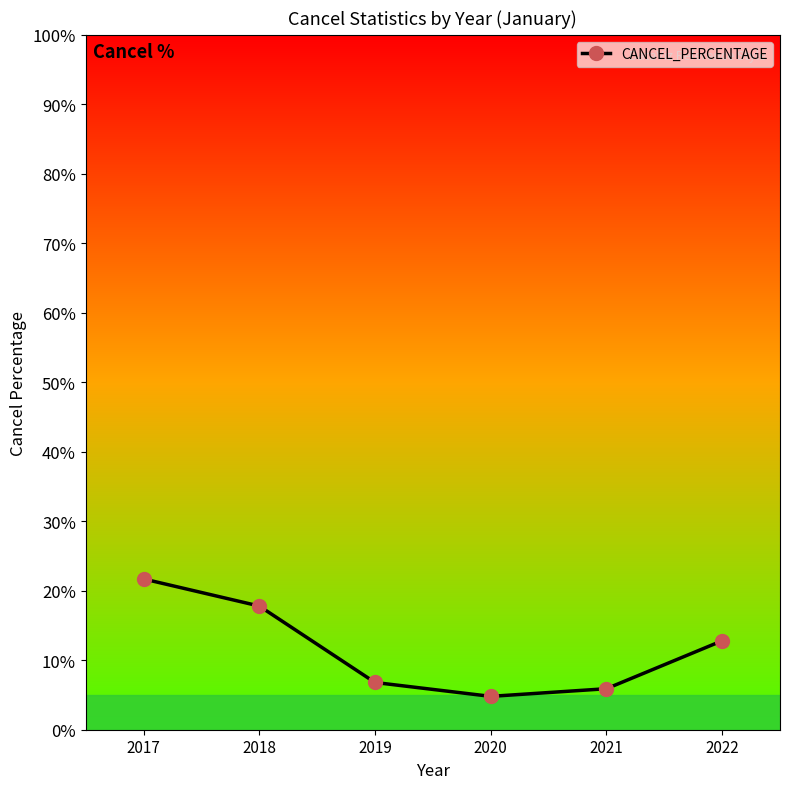

What is the sum of the values at 2022 and 2017?

34.5